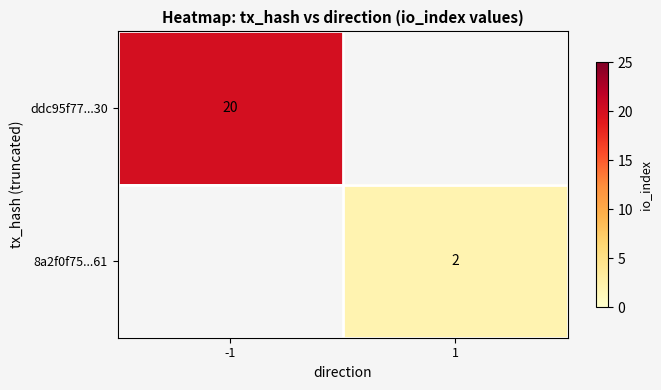

The value of ddc95f77...30 at -1 is 6. True or false?

False